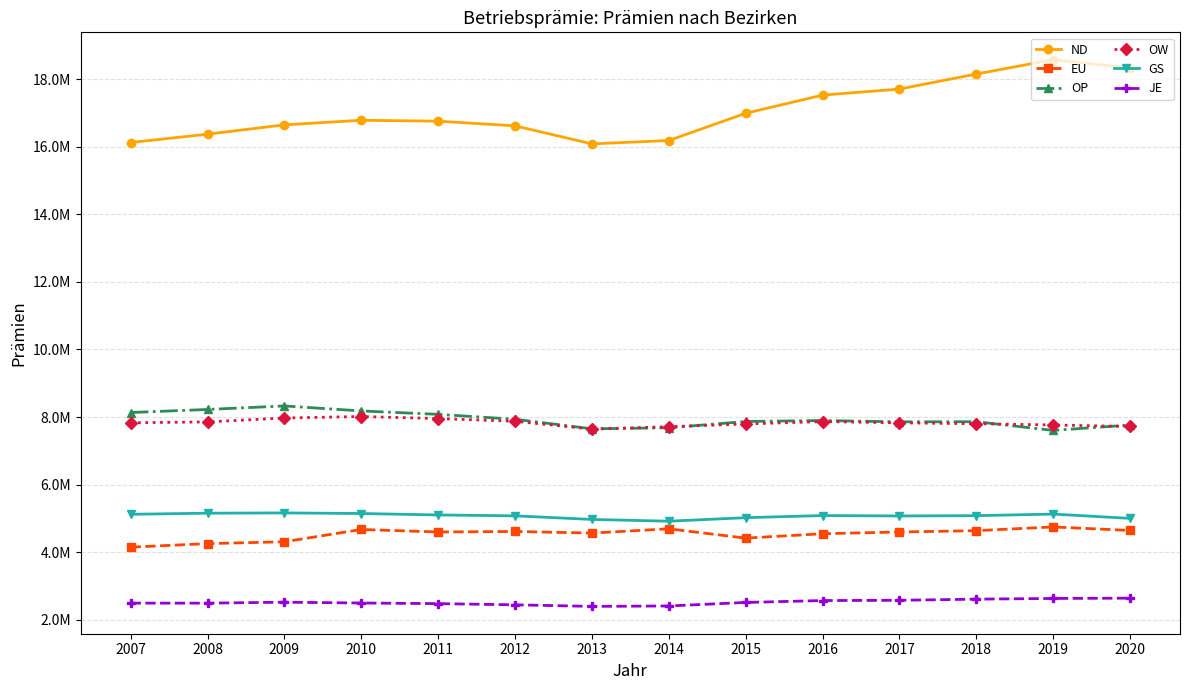

Which series has the largest total across all categories?

ND